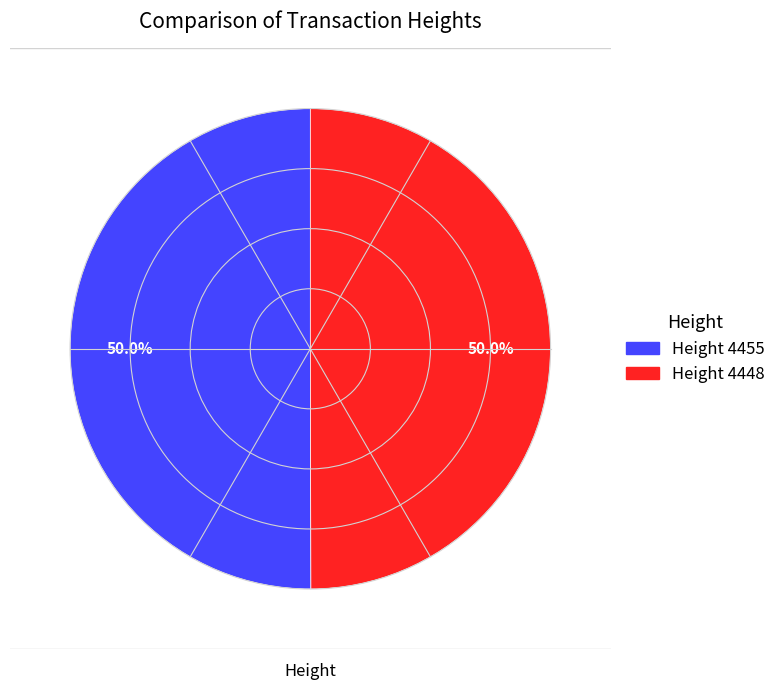

How many slices are in this pie chart?

2